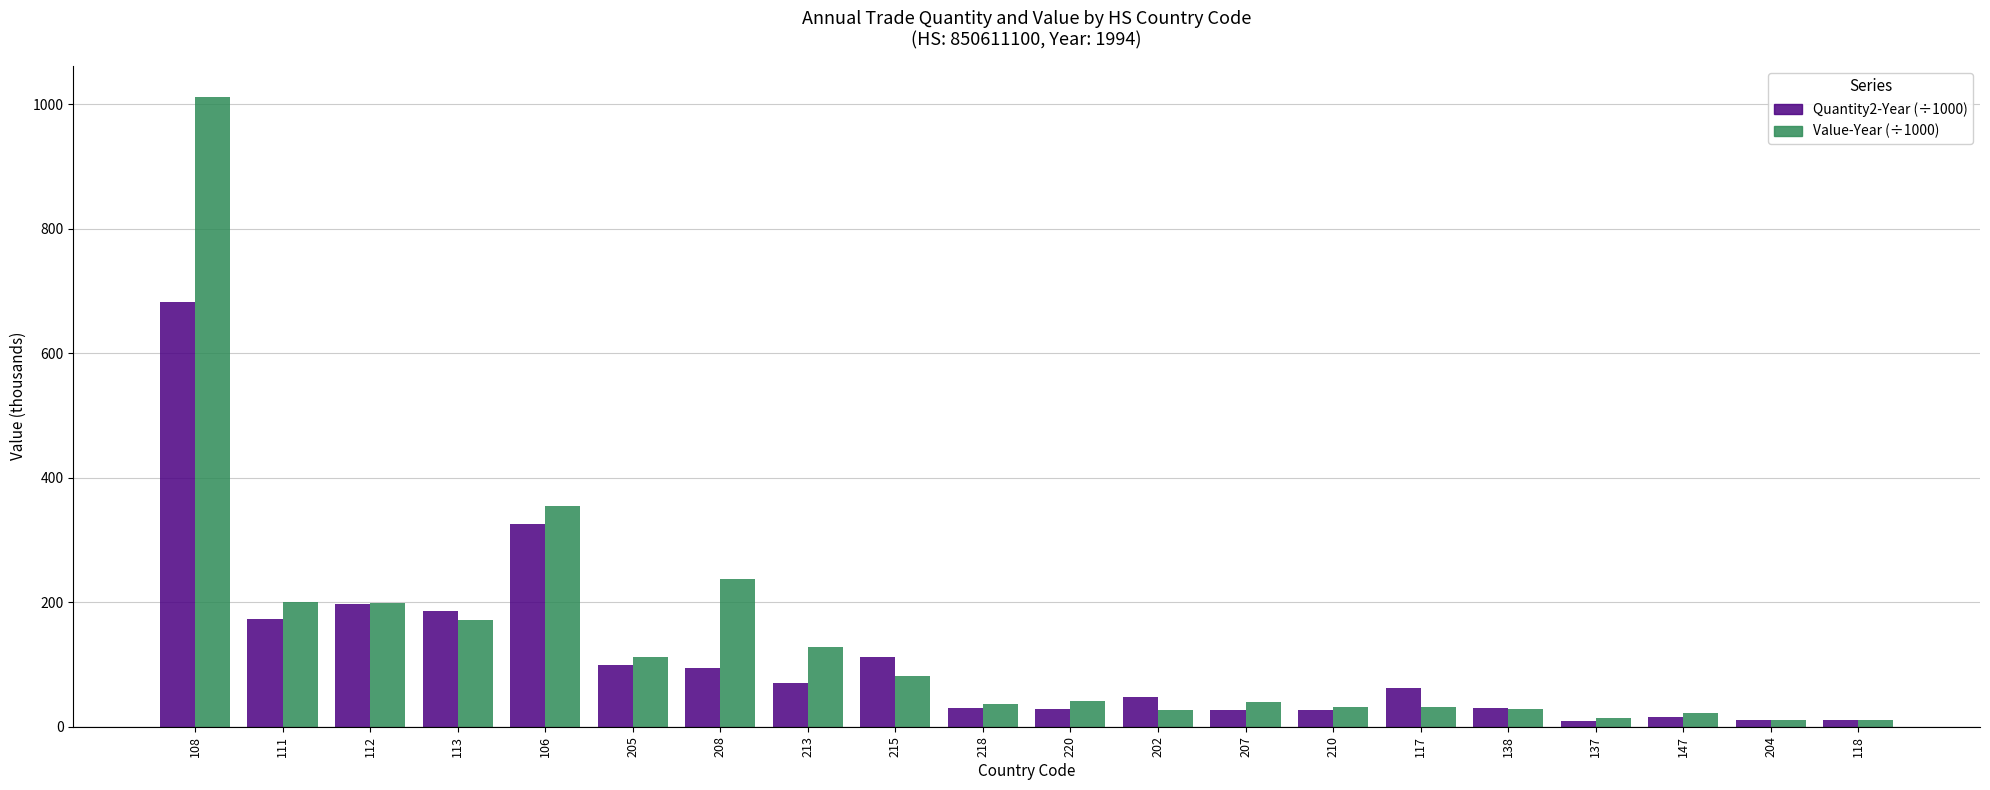

What is the total value across all series at 207?

67.6